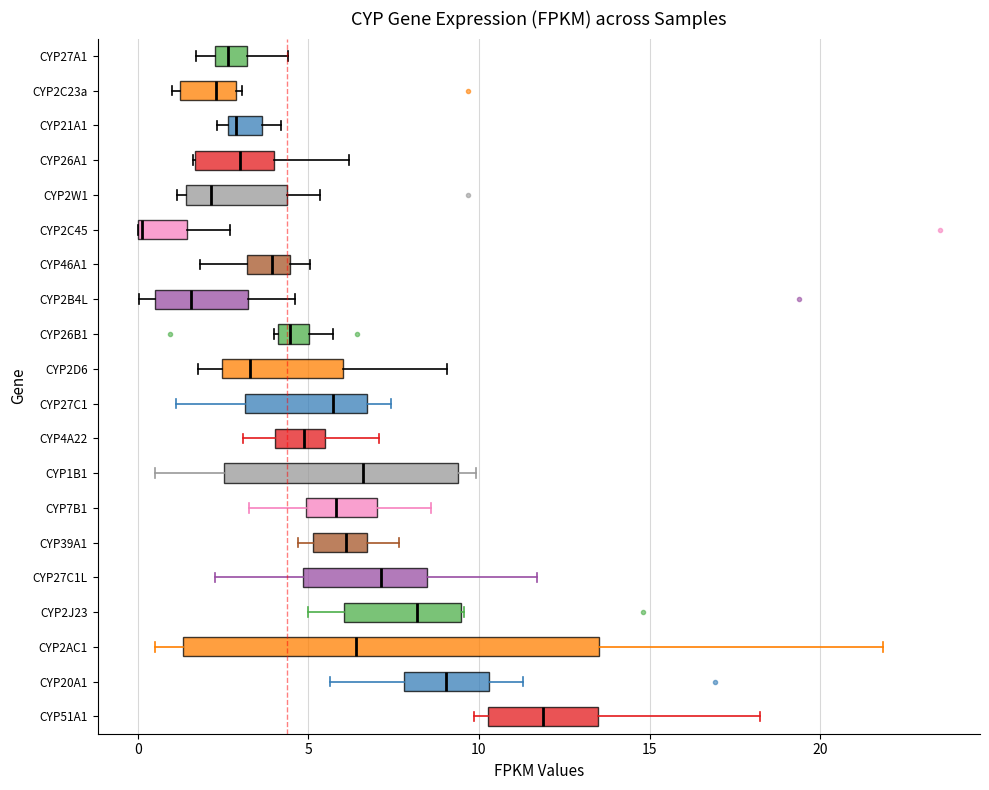

Which box has the furthest to the left median line?

CYP2C45